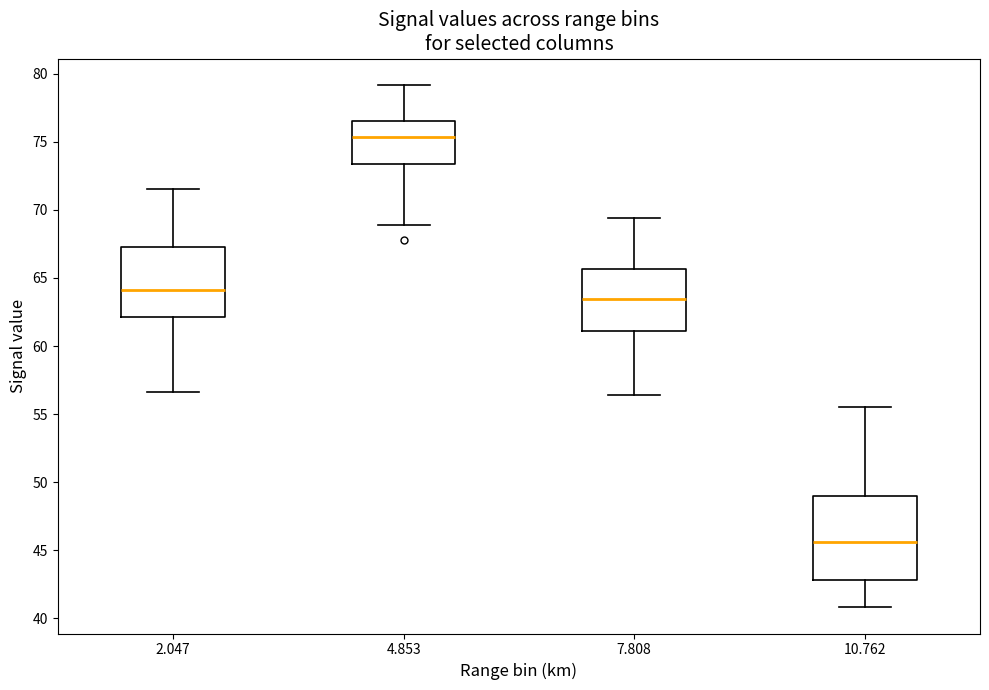

Reading left to right, read every box against the y-axis: the position of its median line, the range the box covers, and the ends of its whiskers. The values are not printed on the chart, so give them approximately, as read against the axis.

2.047: median 64.0, box 62.0 to 67.5, whiskers 56.5 to 71.5
4.853: median 75.5, box 73.5 to 76.5, whiskers 69.0 to 79.0
7.808: median 63.5, box 61.0 to 65.5, whiskers 56.5 to 69.5
10.762: median 45.5, box 43.0 to 49.0, whiskers 41.0 to 55.5